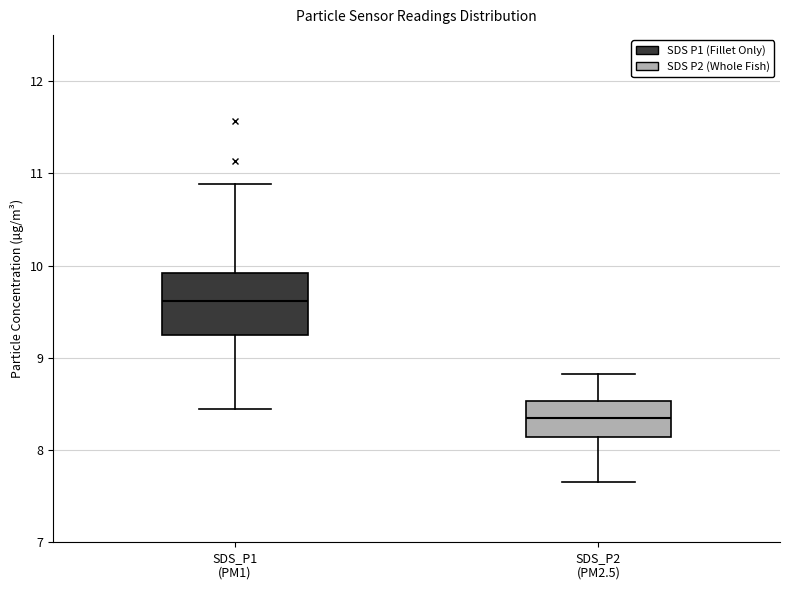

Which box is the tallest, from its lower edge to its upper edge?

SDS_P1 (PM1)